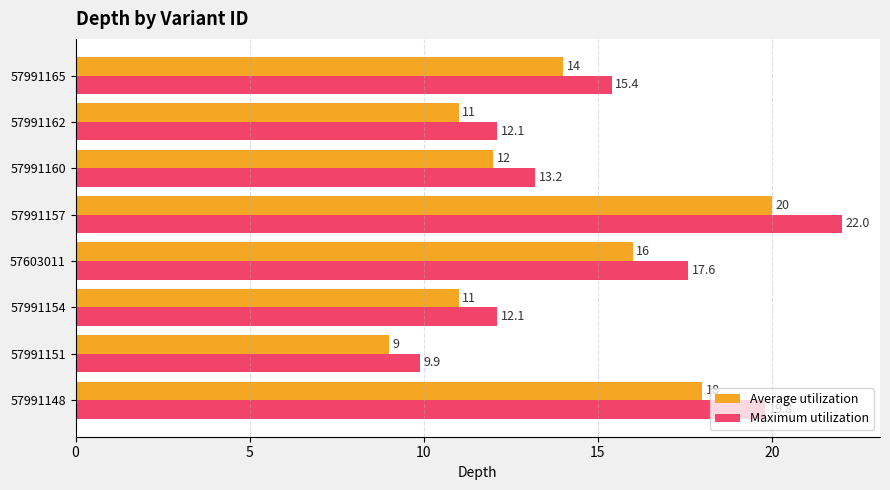

What is the average value of the Average utilization series?

13.9